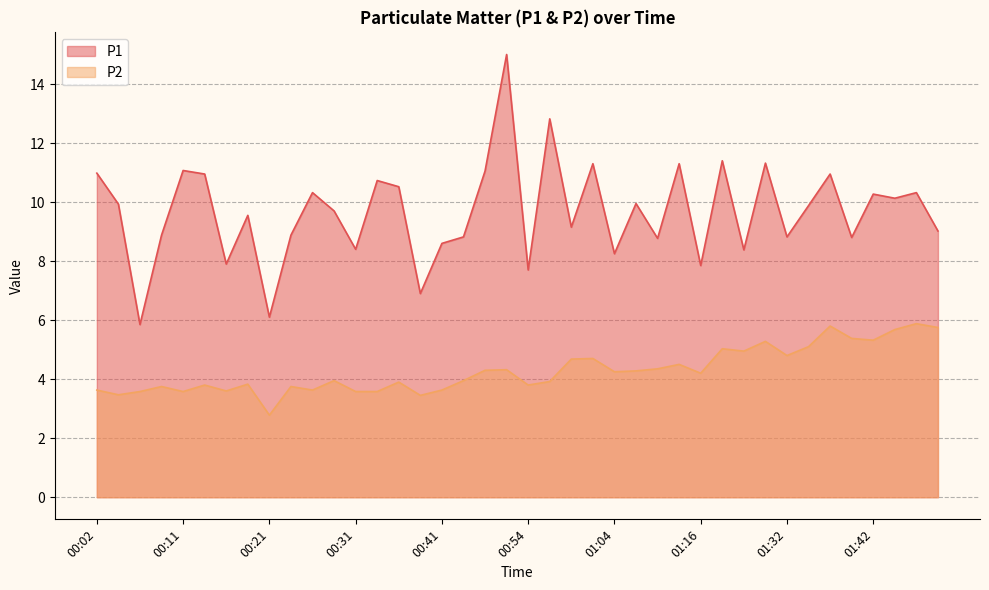

What position from the right is 01:32?

8